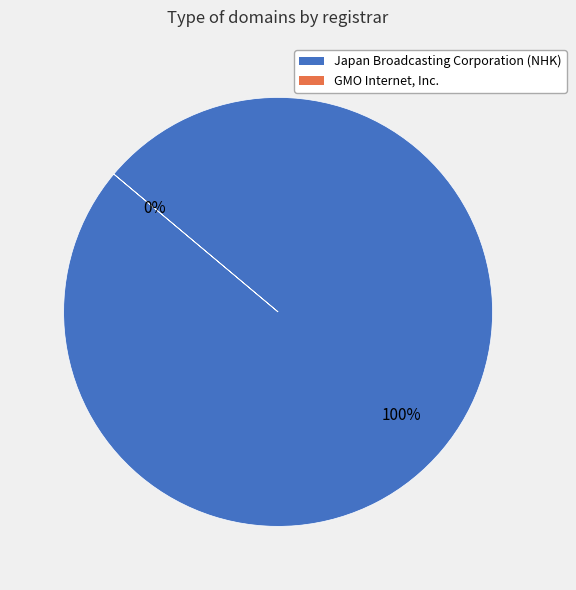

Rank the categories by value from highest to lowest.

Japan Broadcasting Corporation (NHK), GMO Internet, Inc.